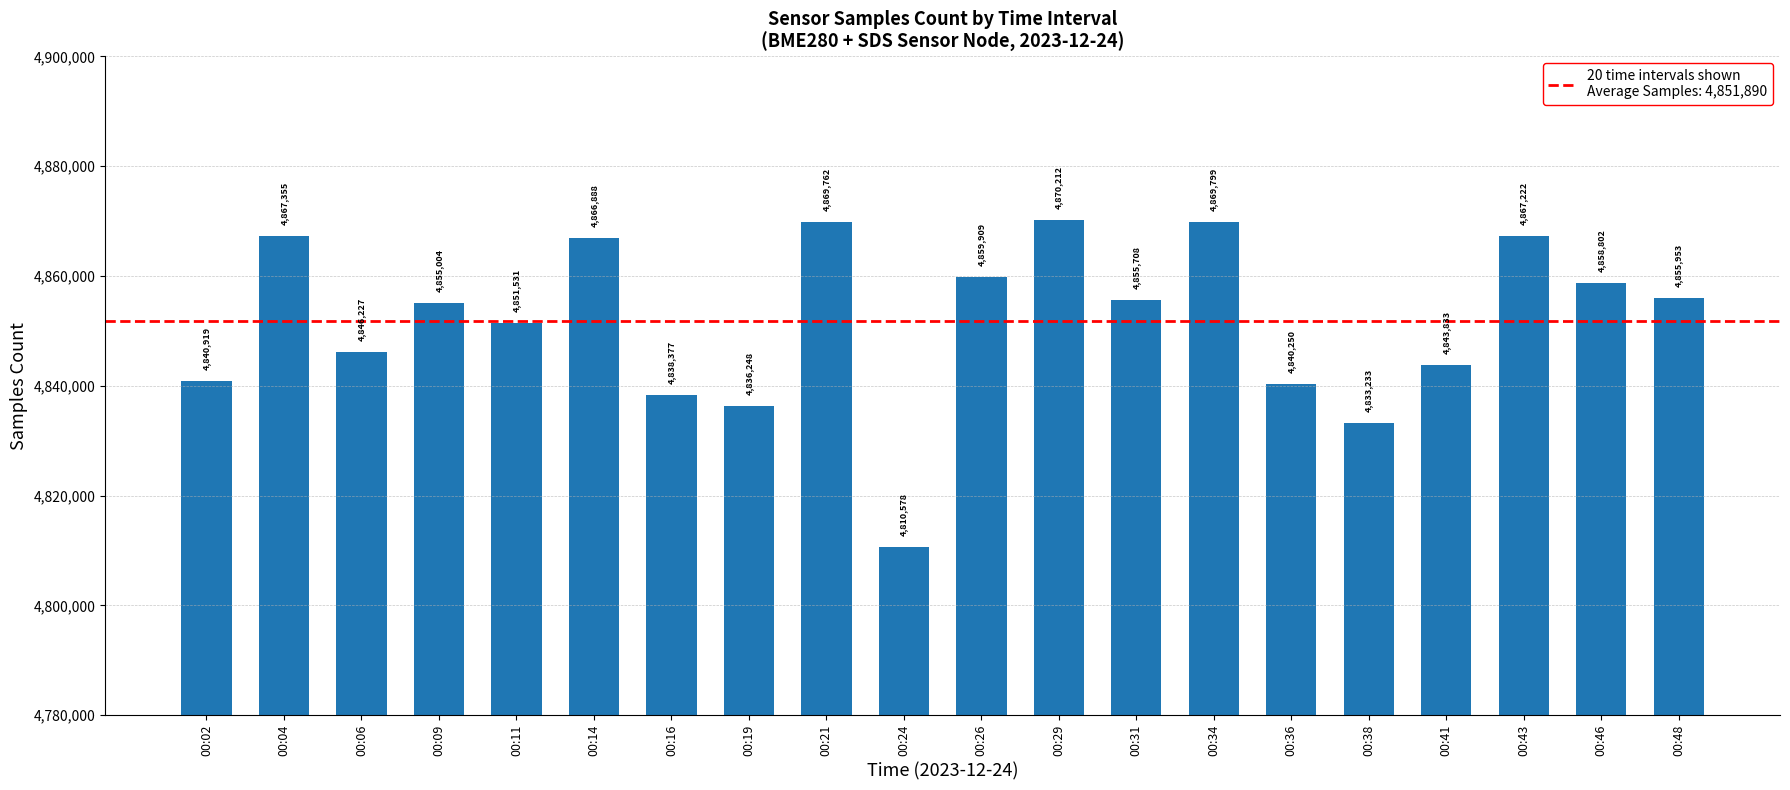

The chart shows a value of 3363726 at 00:24. True or false?

False